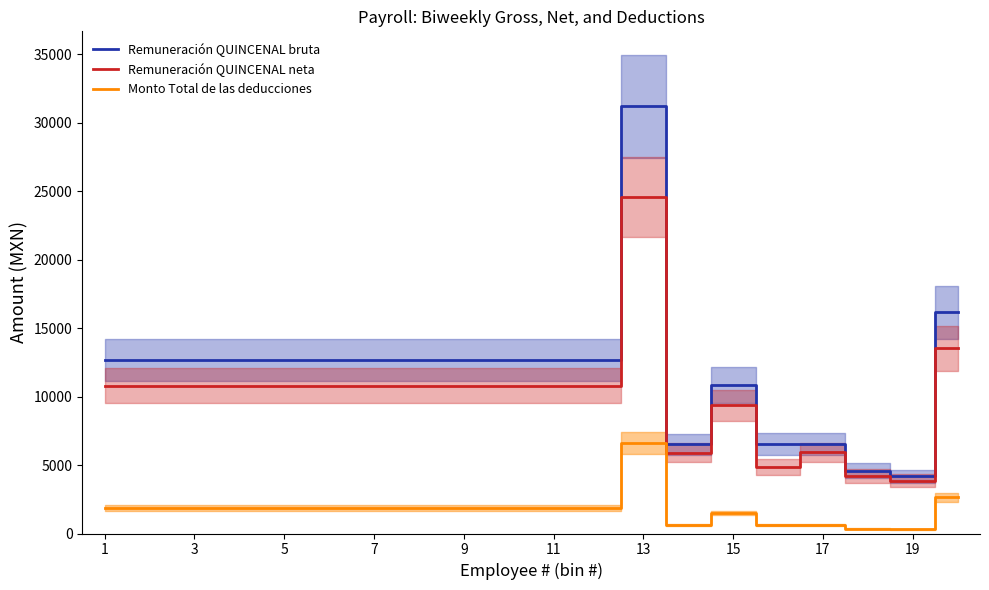

True or false: Remuneración QUINCENAL neta and Remuneración QUINCENAL bruta cross at least once.

False